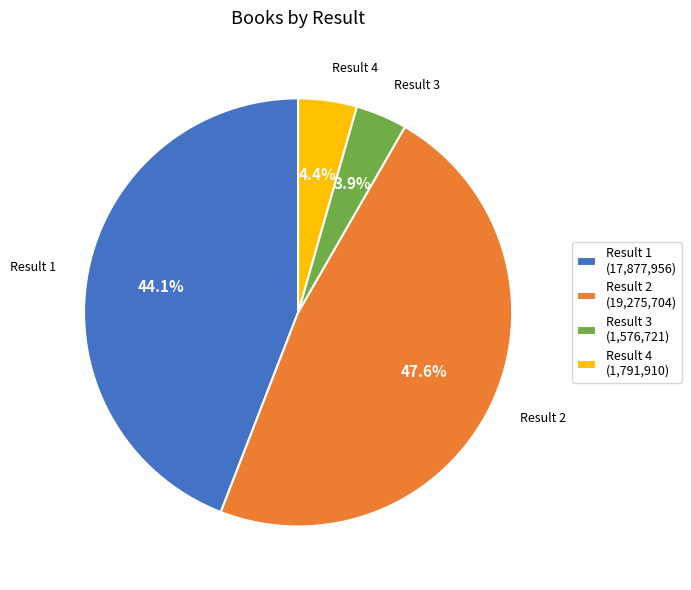

What is the smallest slice in the pie chart?

Result 3 (1,576,721)